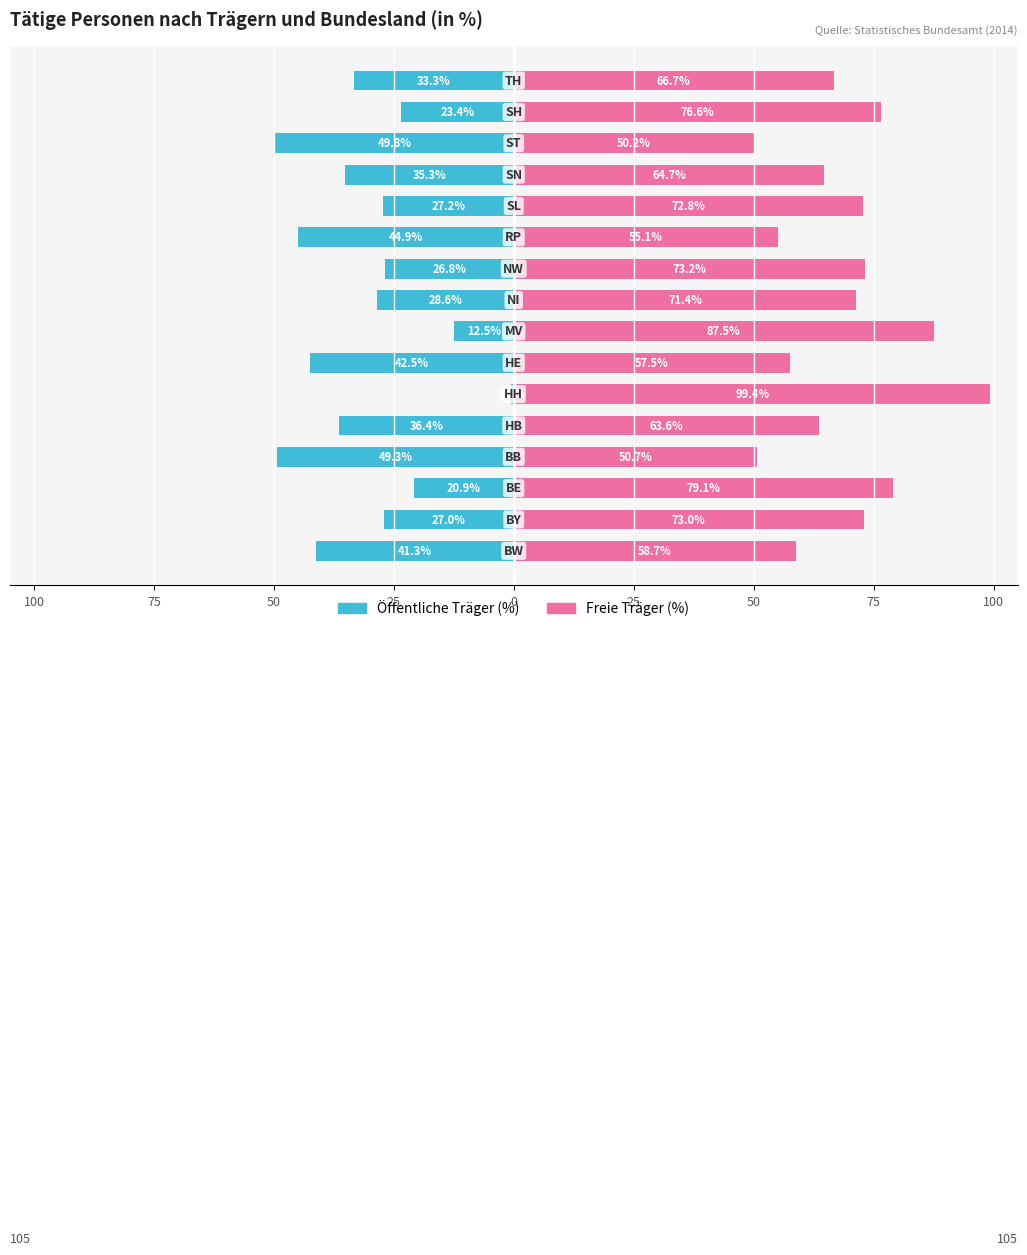

What is the average value of the Freie Träger (%) series?

68.8